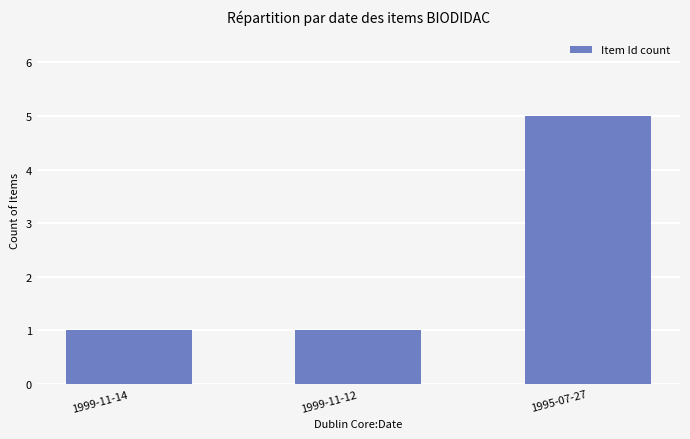

Count the number of categories in the chart.

3